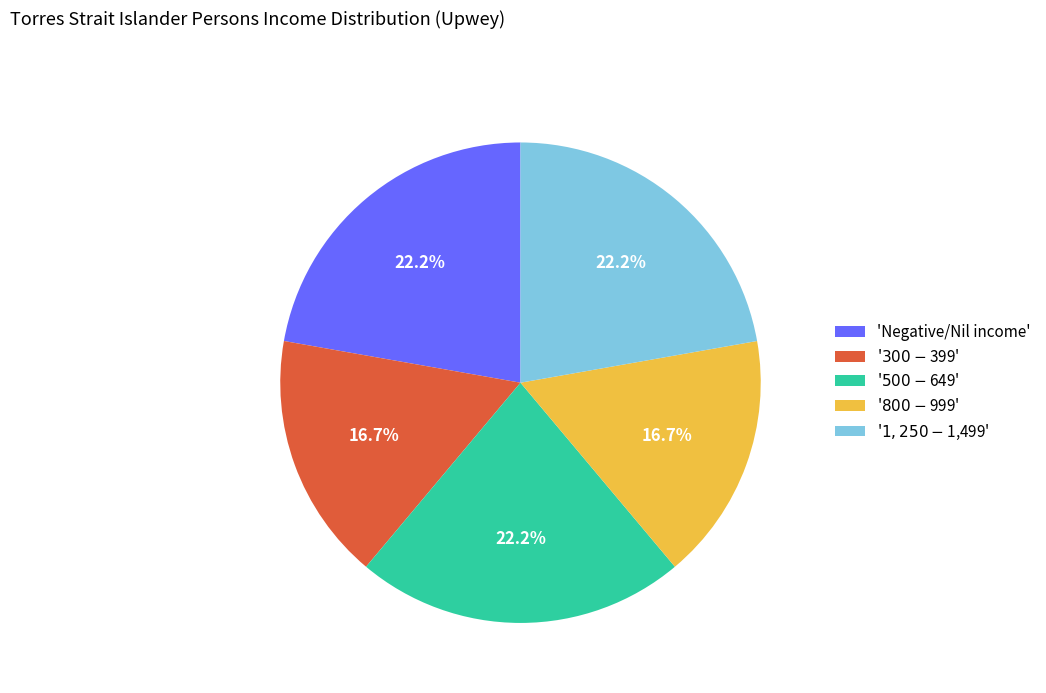

Does any single category account for the majority?

No